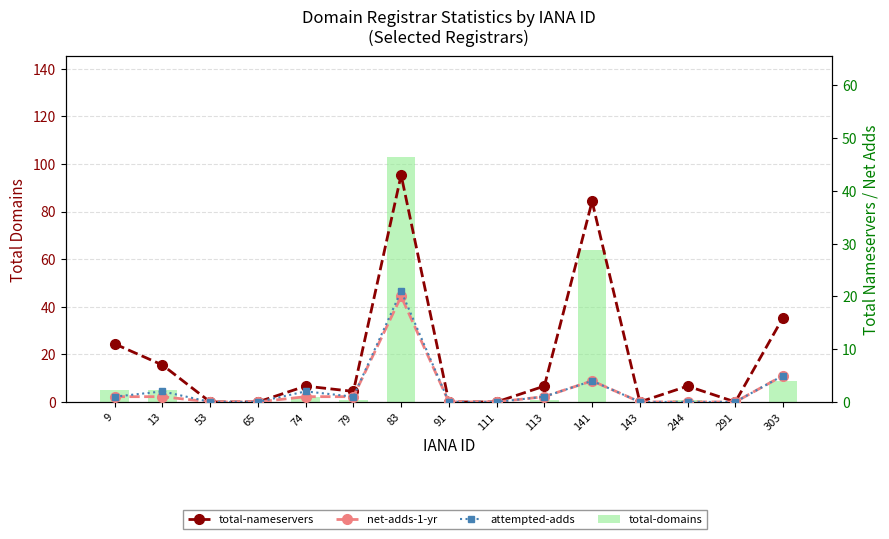

Reading left to right, list all the values displayed in this chart.

total-domains: 5	5	0	0	2	1	103	0	0	1	64	0	1	0	9
total-nameservers: 11	7	0	0	3	2	43	0	0	3	38	0	3	0	16
net-adds-1-yr: 1	1	0	0	1	1	20	0	0	1	4	0	0	0	5
attempted-adds: 1	2	0	0	2	1	21	0	0	1	4	0	0	0	5